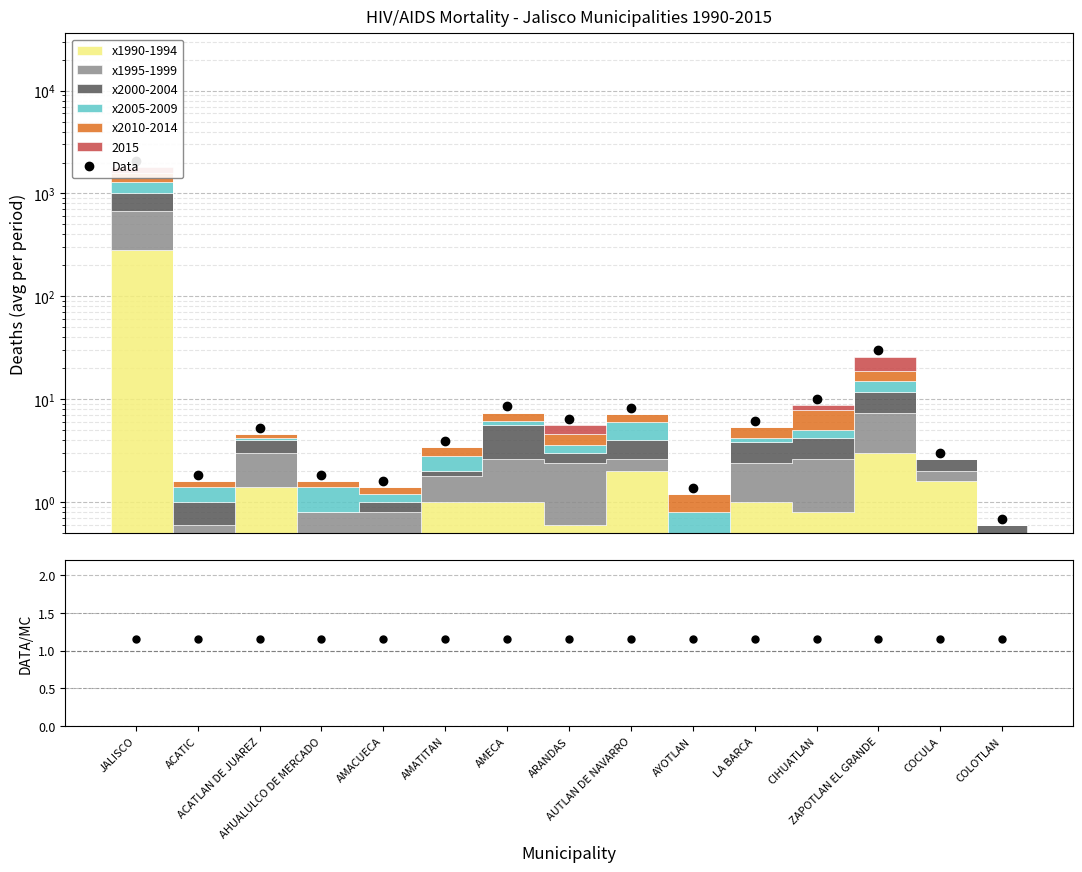

What is the sum of all values?

2161.8